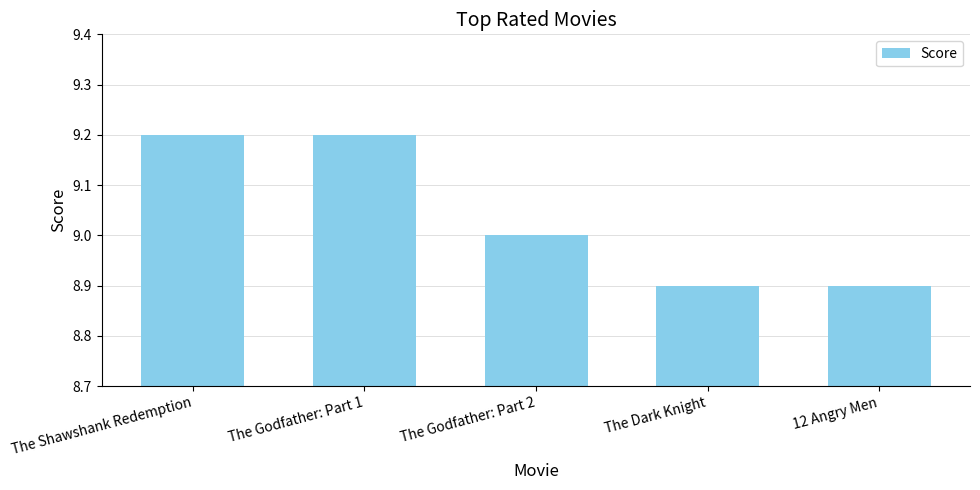

Which has a higher value, 12 Angry Men or The Godfather: Part 1?

The Godfather: Part 1